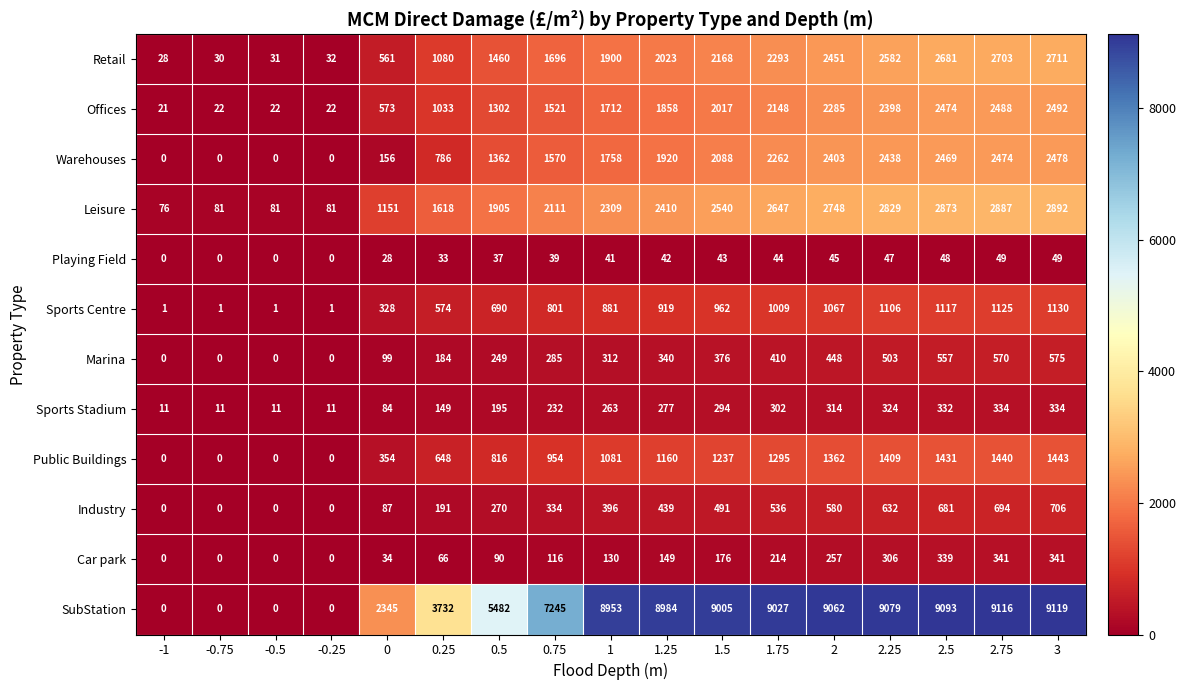

What is the greatest value displayed?

9119